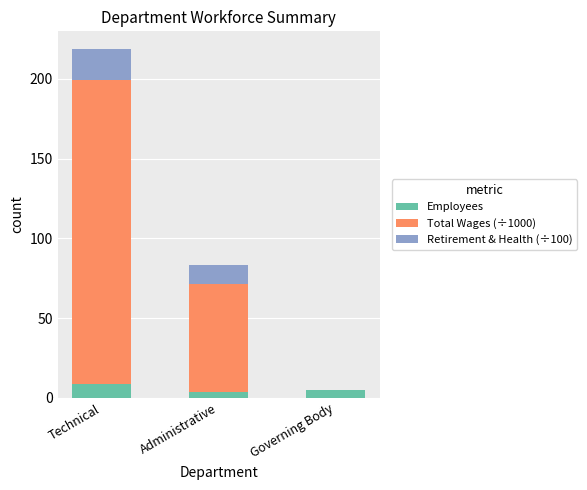

At which category is the sum across all series the highest?

Technical